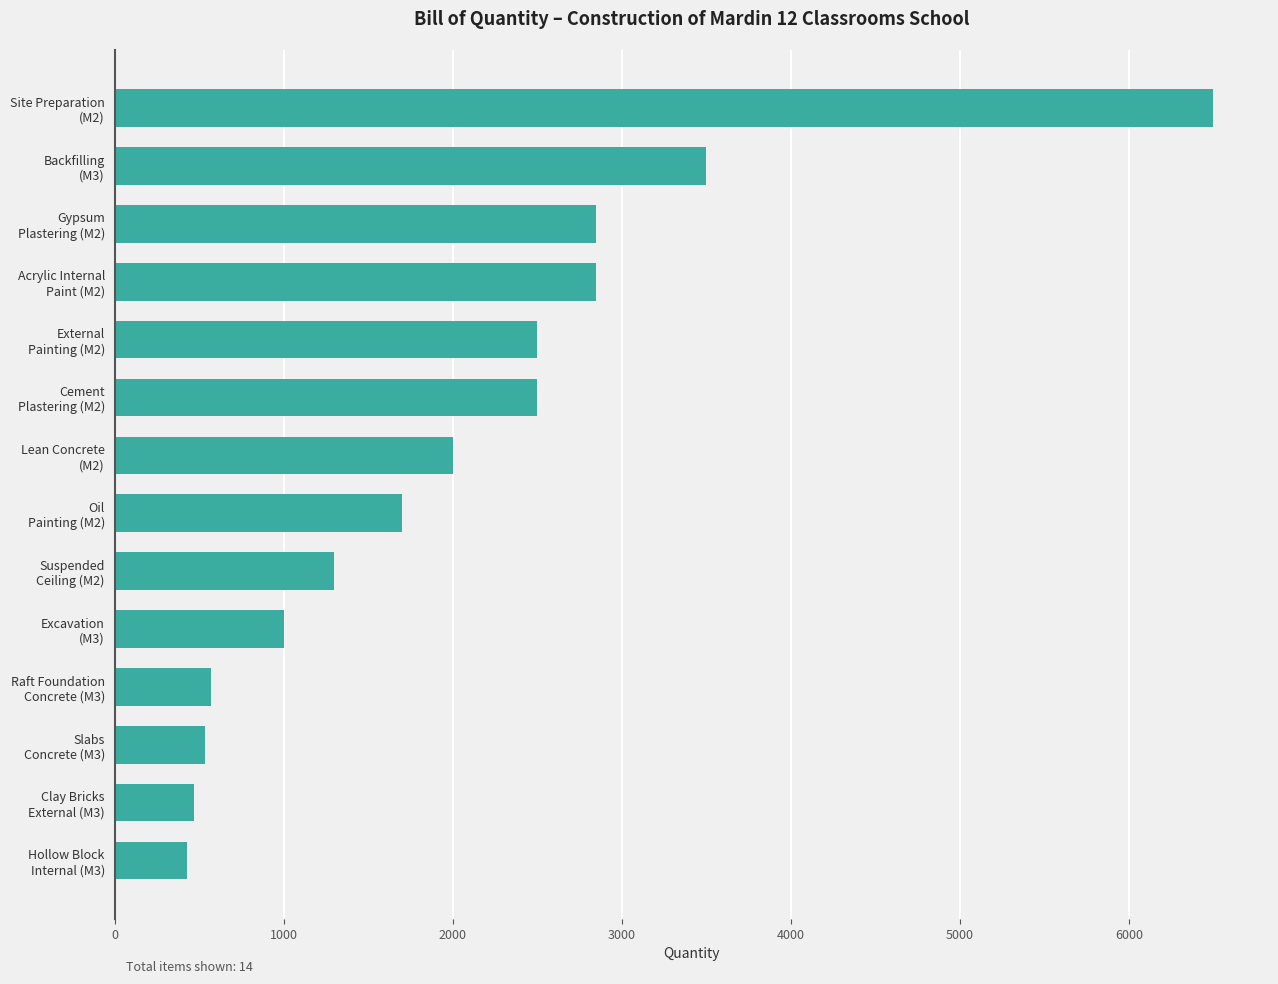

How many data points are less than 2000?

7